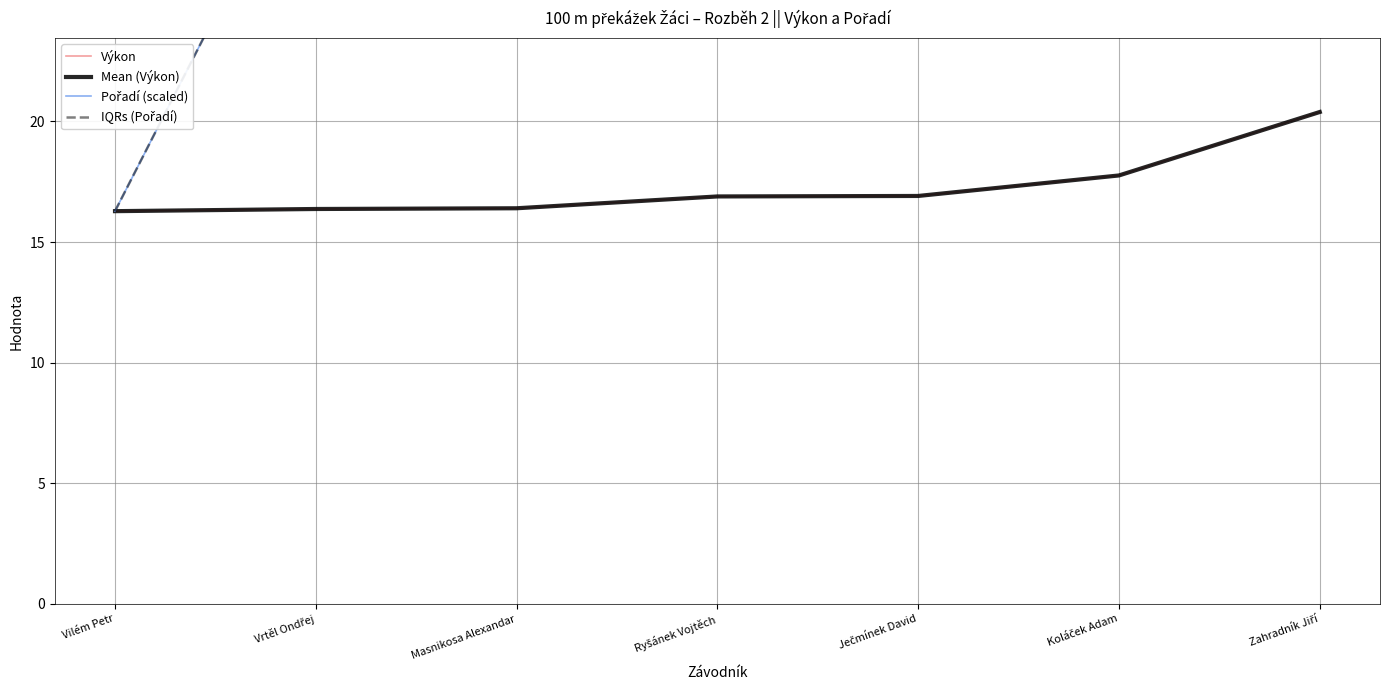

Between Ječmínek David and Koláček Adam, which series saw the biggest shift?

Pořadí (scaled)